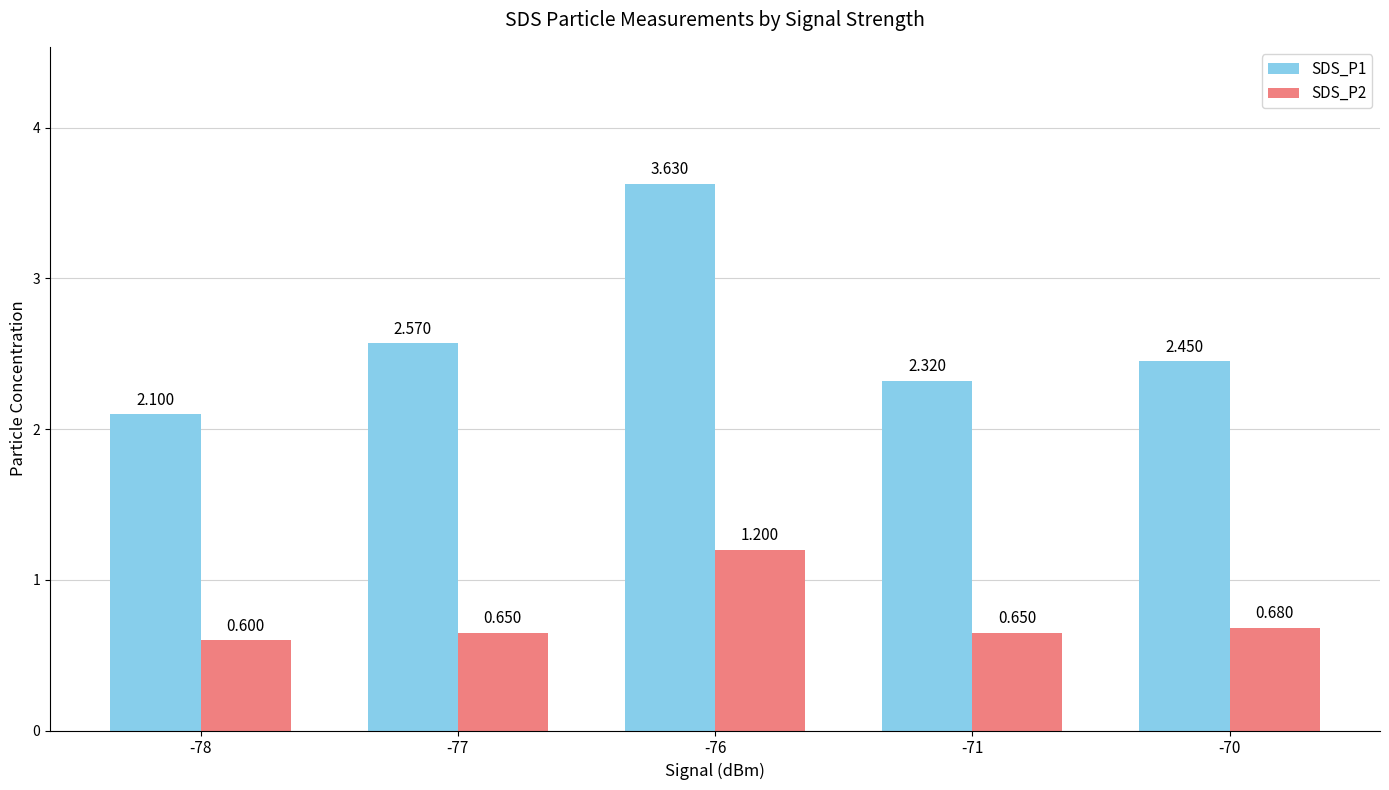

How many bars are there in each group?

2